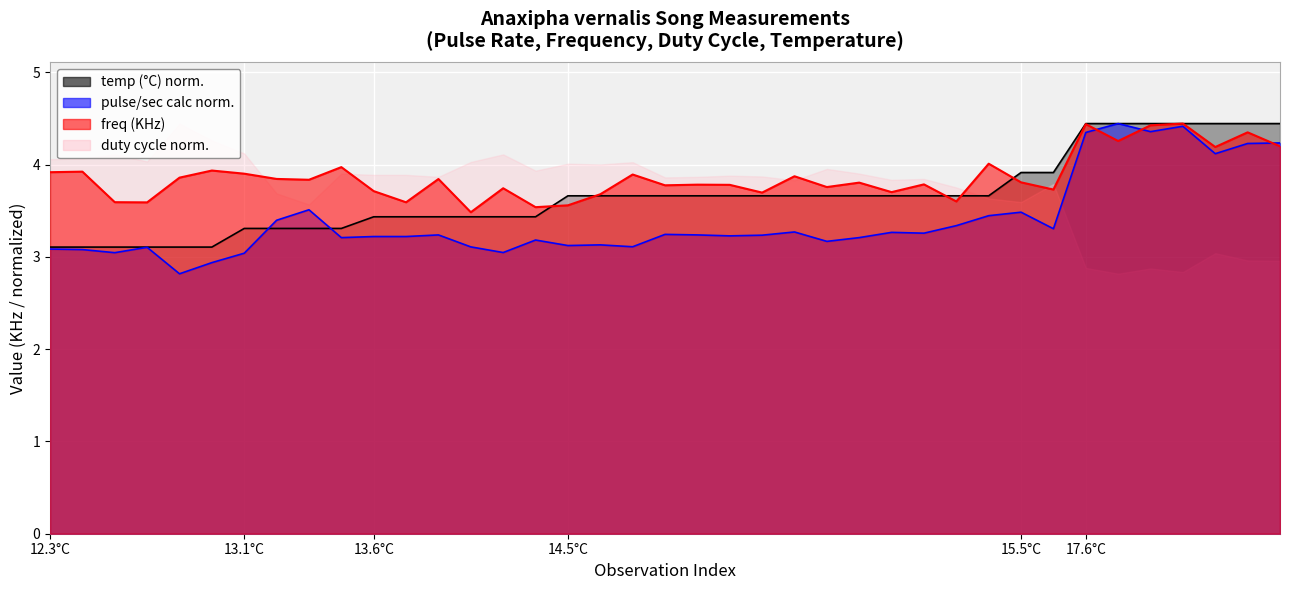

Which series changed the most between 13.6_3 and 15.5_2?

temp (C)